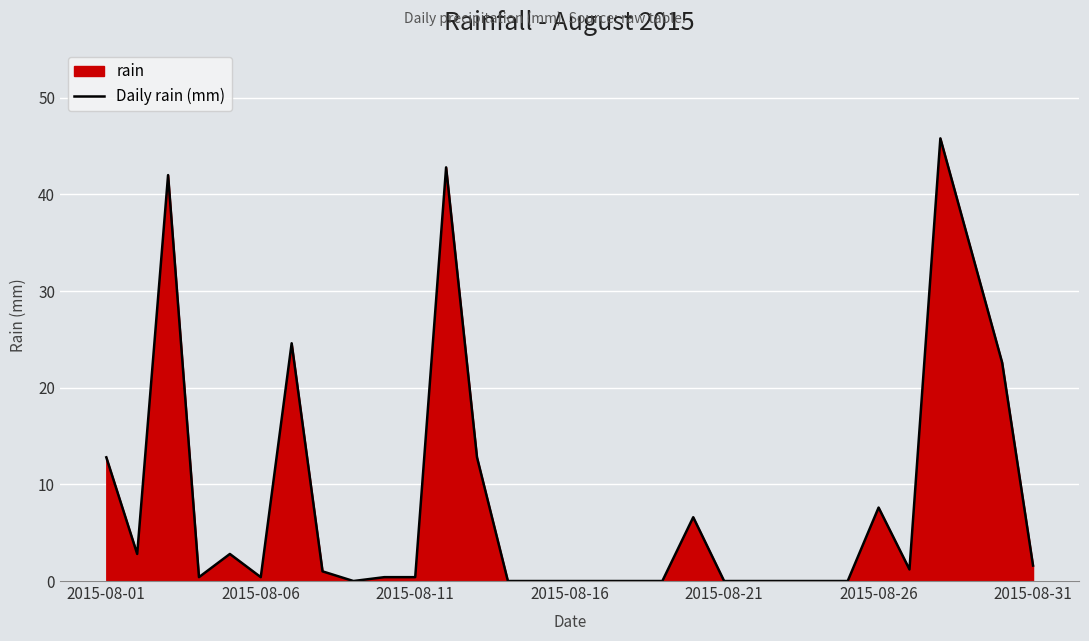

What is the maximum value shown in the chart?

45.8